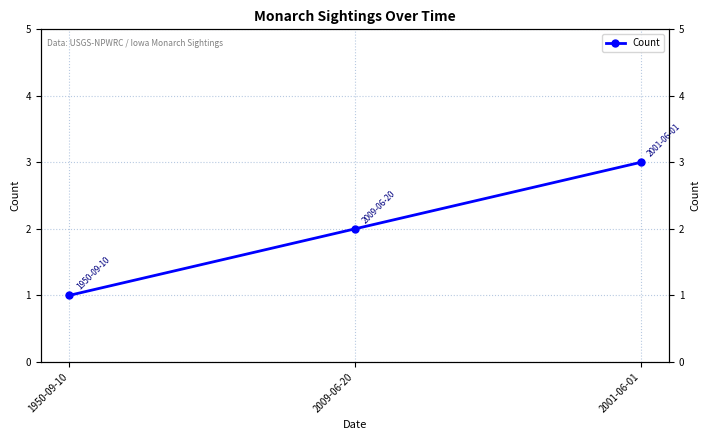

How many lines are shown in the chart?

1